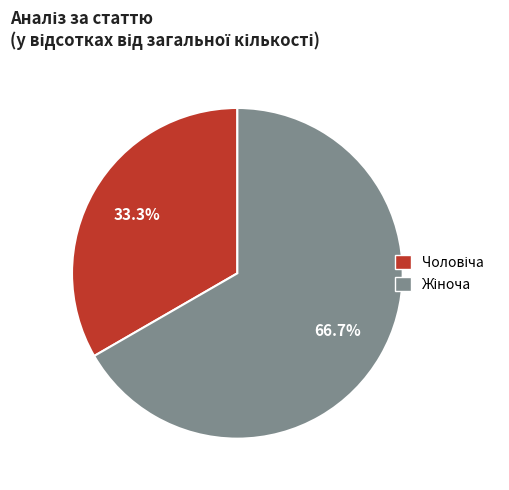

How many slices are in this pie chart?

2